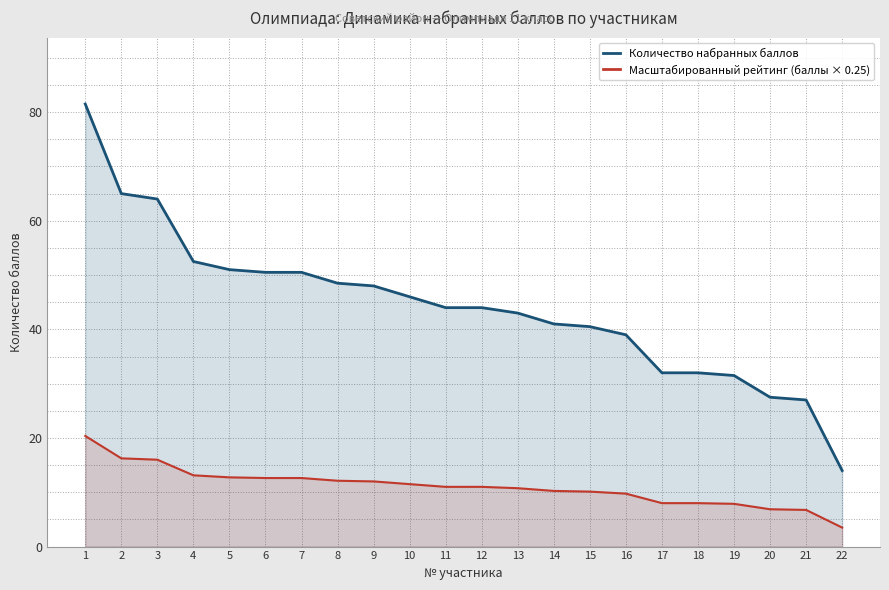

What are all the series names shown in the legend?

Количество набранных баллов, Масштабированный рейтинг (баллы × 0.25)